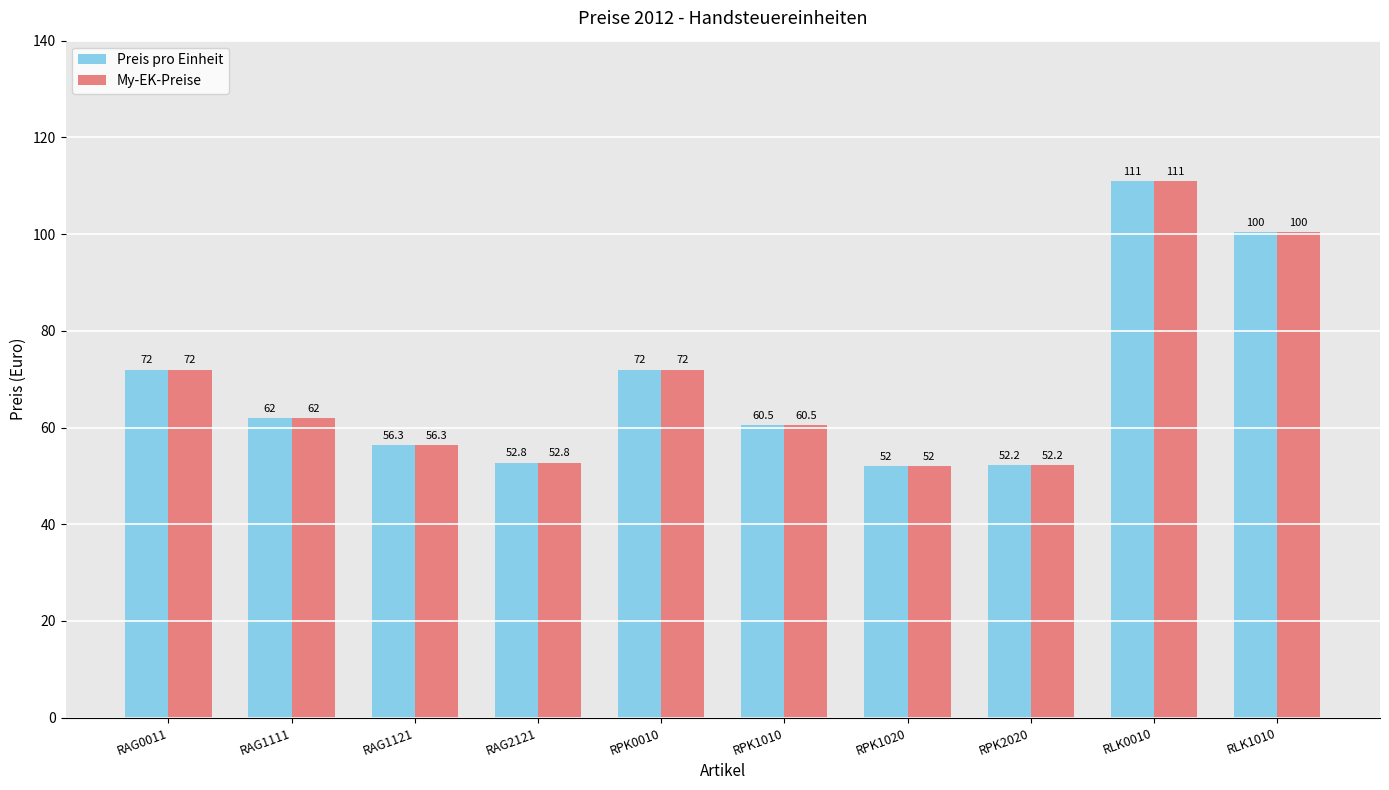

Is it true that Preis pro Einheit equals 100.5 at RLK1010?

True